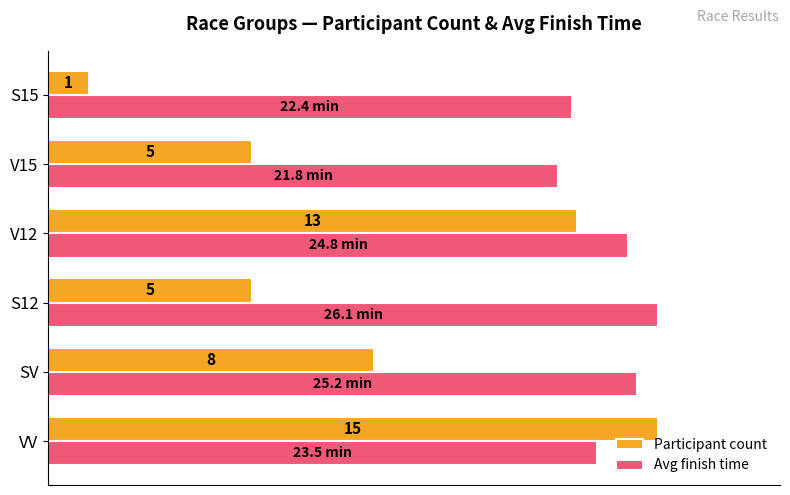

Which series has the widest spread of values?

Participant count